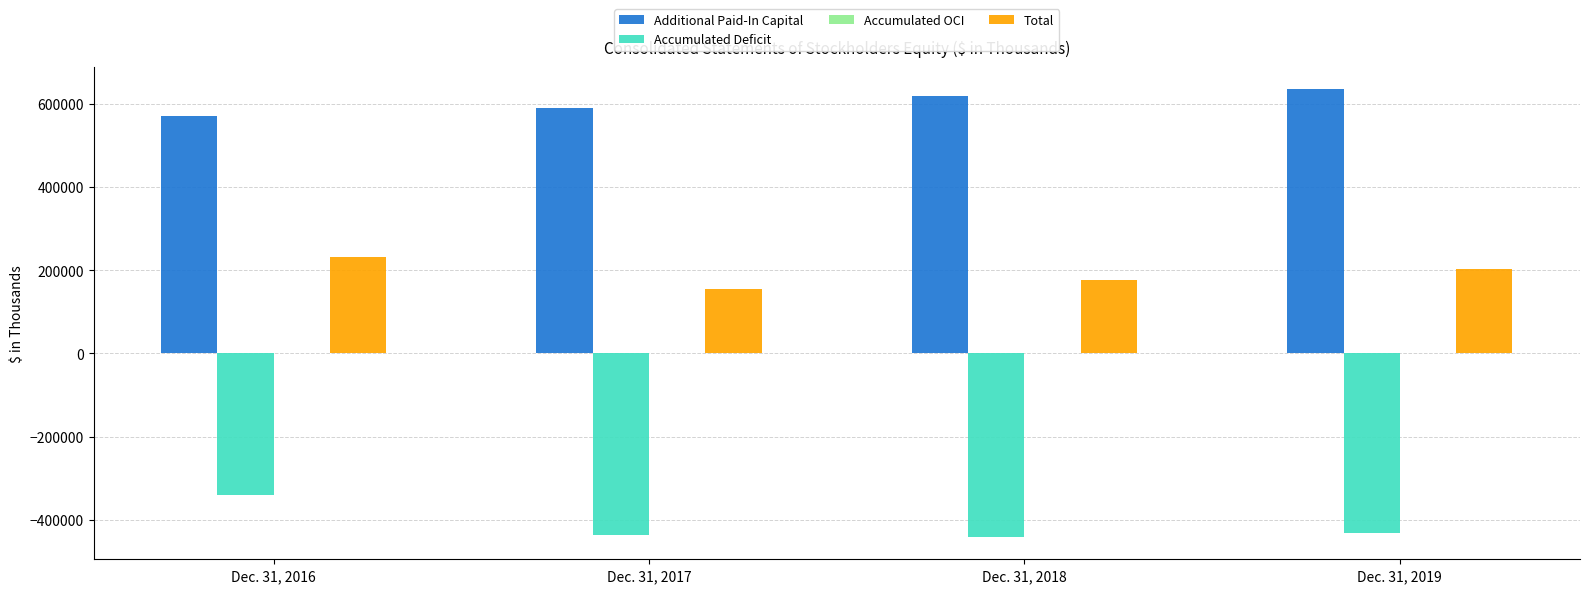

Which series has the largest range (max minus min)?

Accumulated Deficit